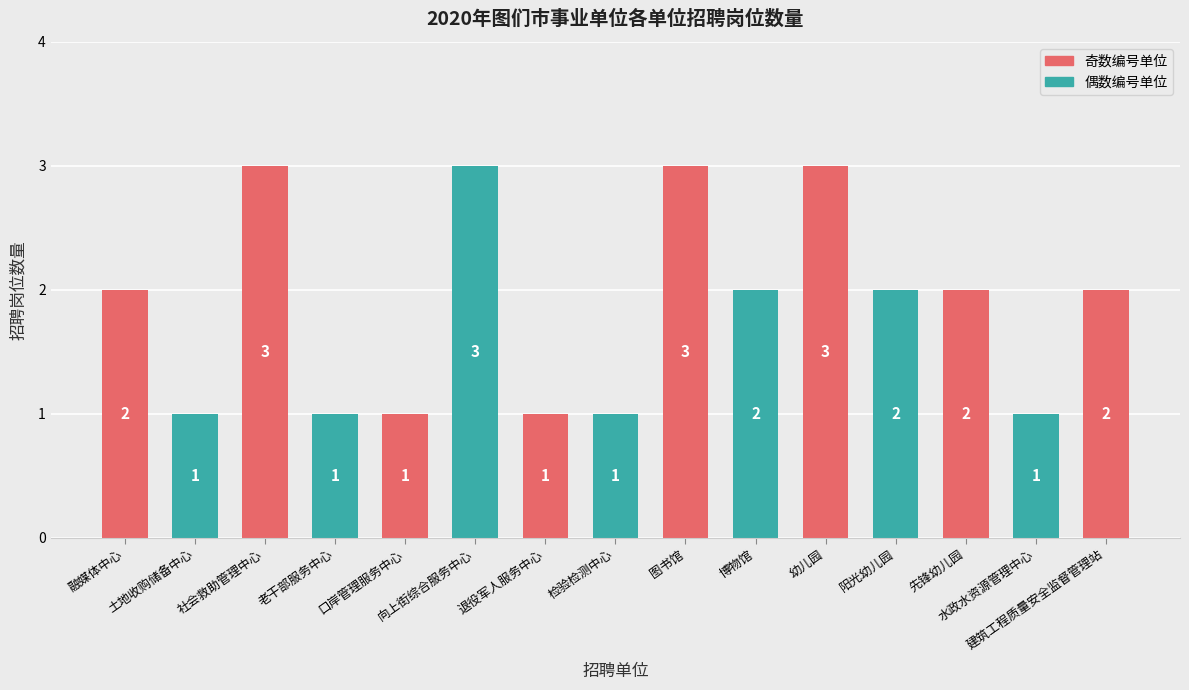

What is the value of the 6th bar from the left?

3